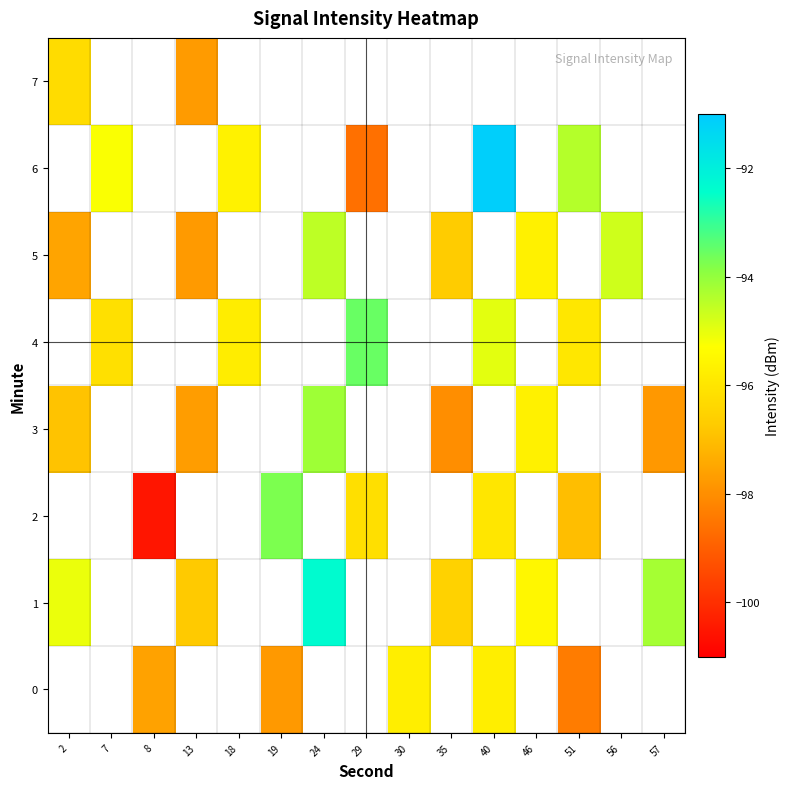

What value does the 1 series have at 57?

-94.2